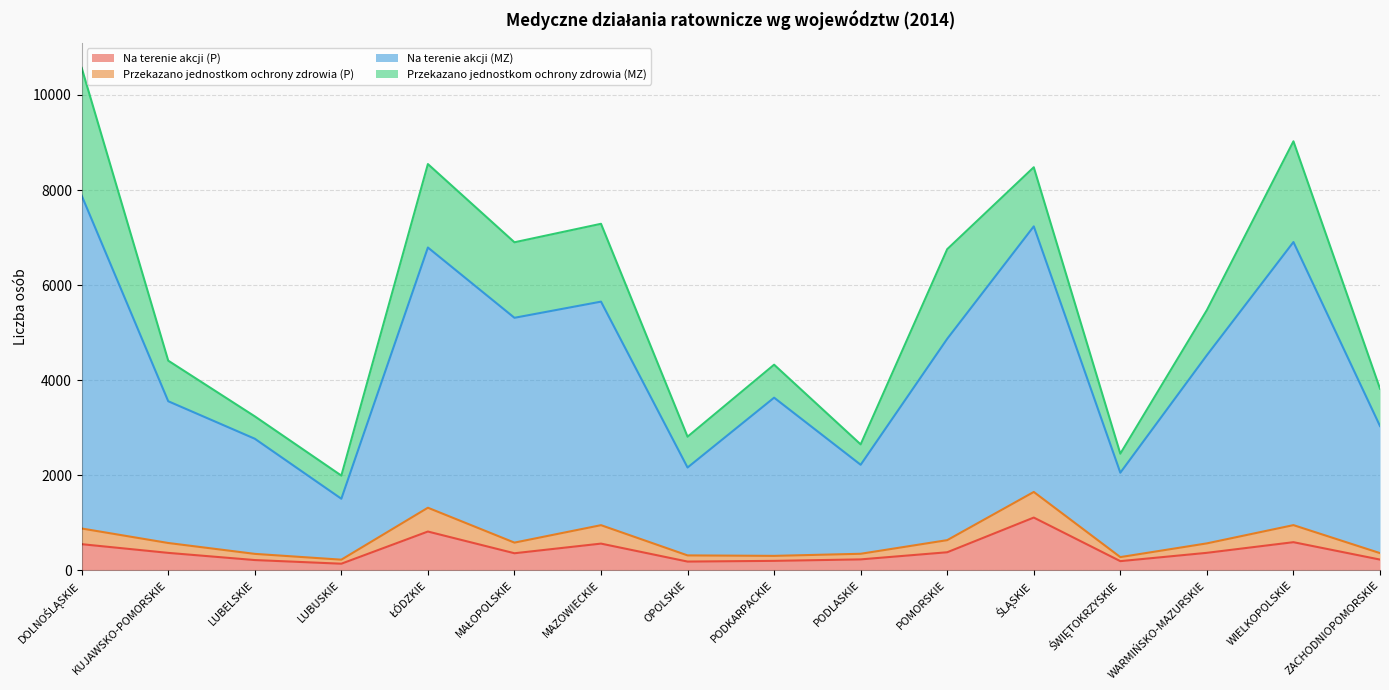

How many values in the Na terenie akcji (P) series exceed 364?

7